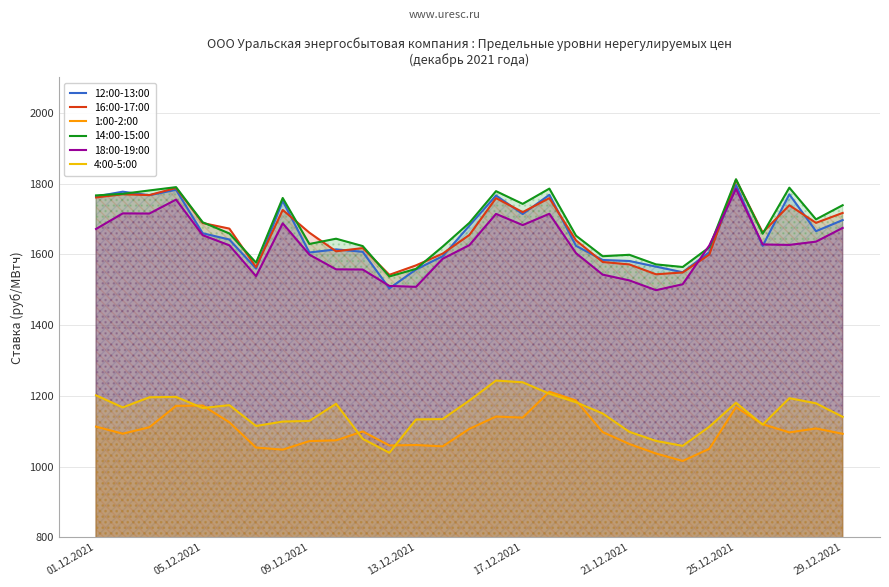

Which series has the largest total across all categories?

14:00-15:00